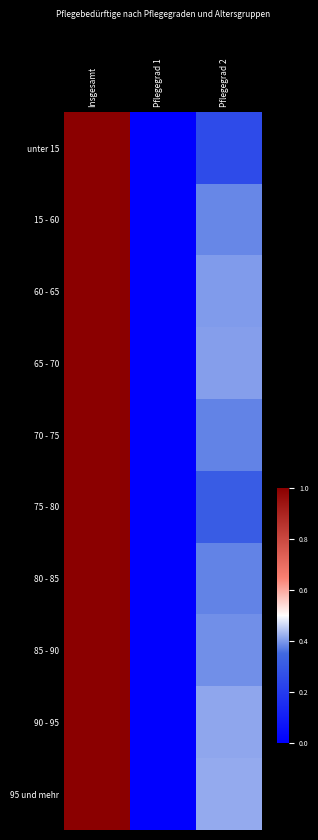

Reading left to right, what are all the values shown in this chart?

unter 15: Insgesamt=1.0	Pflegegrad 1=0.0	Pflegegrad 2=0.3
15 - 60: Insgesamt=1.0	Pflegegrad 1=0.0	Pflegegrad 2=0.4
60 - 65: Insgesamt=1.0	Pflegegrad 1=0.0	Pflegegrad 2=0.4
65 - 70: Insgesamt=1.0	Pflegegrad 1=0.0	Pflegegrad 2=0.4
70 - 75: Insgesamt=1.0	Pflegegrad 1=0.0	Pflegegrad 2=0.4
75 - 80: Insgesamt=1.0	Pflegegrad 1=0.0	Pflegegrad 2=0.3
80 - 85: Insgesamt=1.0	Pflegegrad 1=0.0	Pflegegrad 2=0.4
85 - 90: Insgesamt=1.0	Pflegegrad 1=0.0	Pflegegrad 2=0.4
90 - 95: Insgesamt=1.0	Pflegegrad 1=0.0	Pflegegrad 2=0.4
95 und mehr: Insgesamt=1.0	Pflegegrad 1=0.0	Pflegegrad 2=0.4